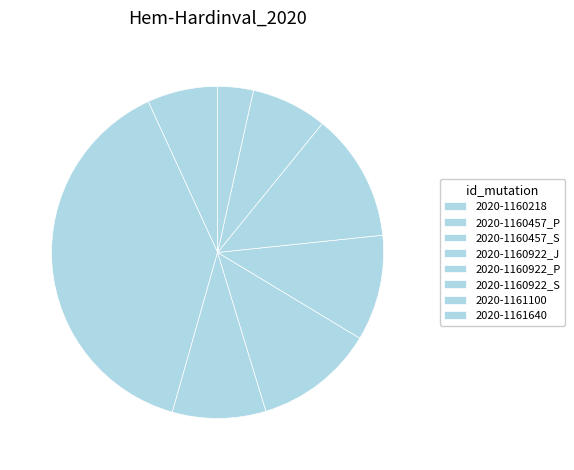

How many slices are in this pie chart?

8